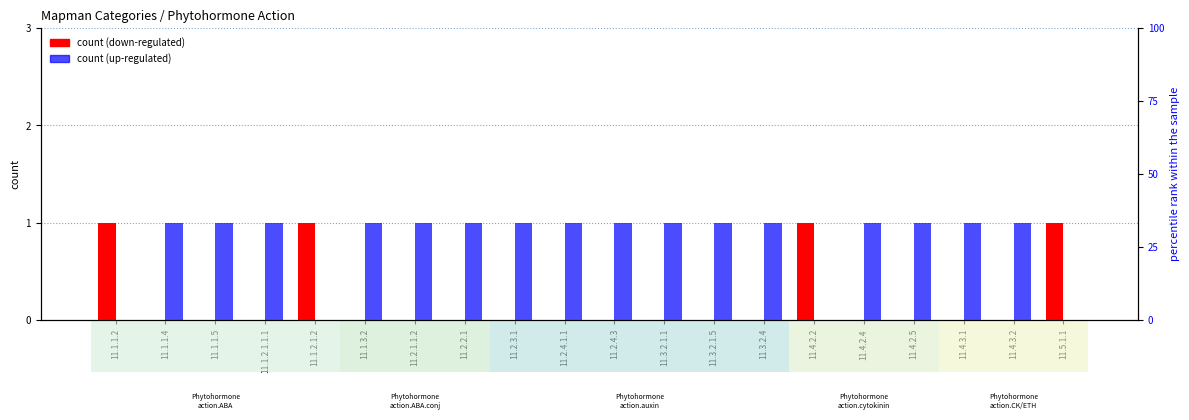

How many values in the count (down) series exceed 0?

4